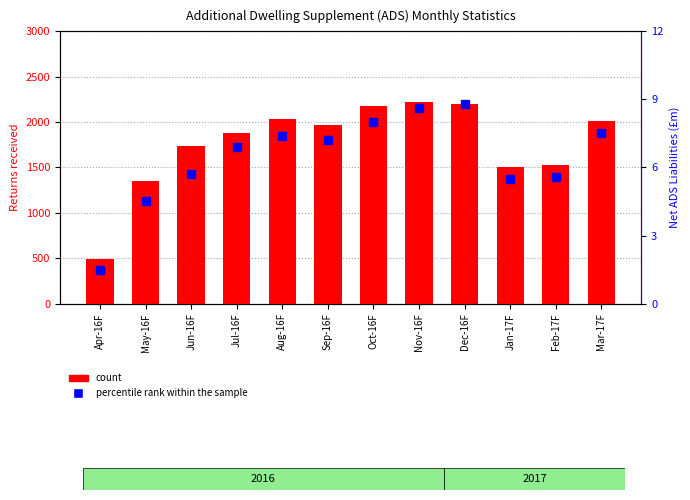

Rank the series at Jul-16F from lowest to highest value.

percentile rank within the sample, count